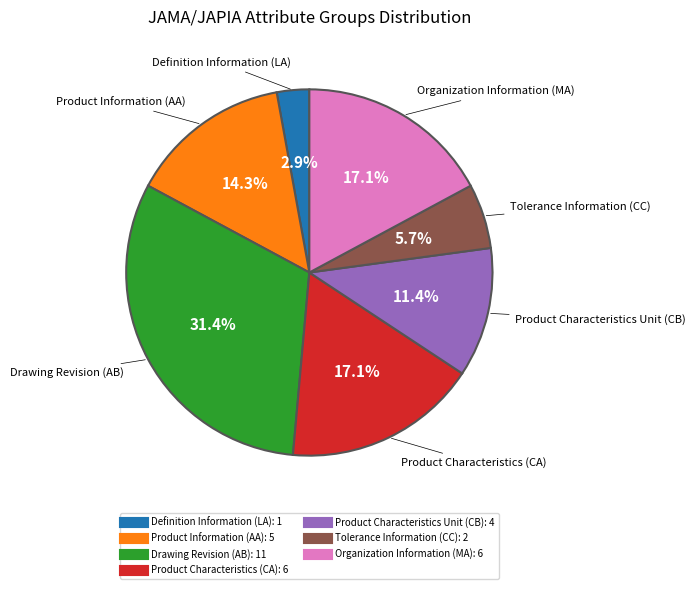

Is there any slice that represents more than half of the pie?

No